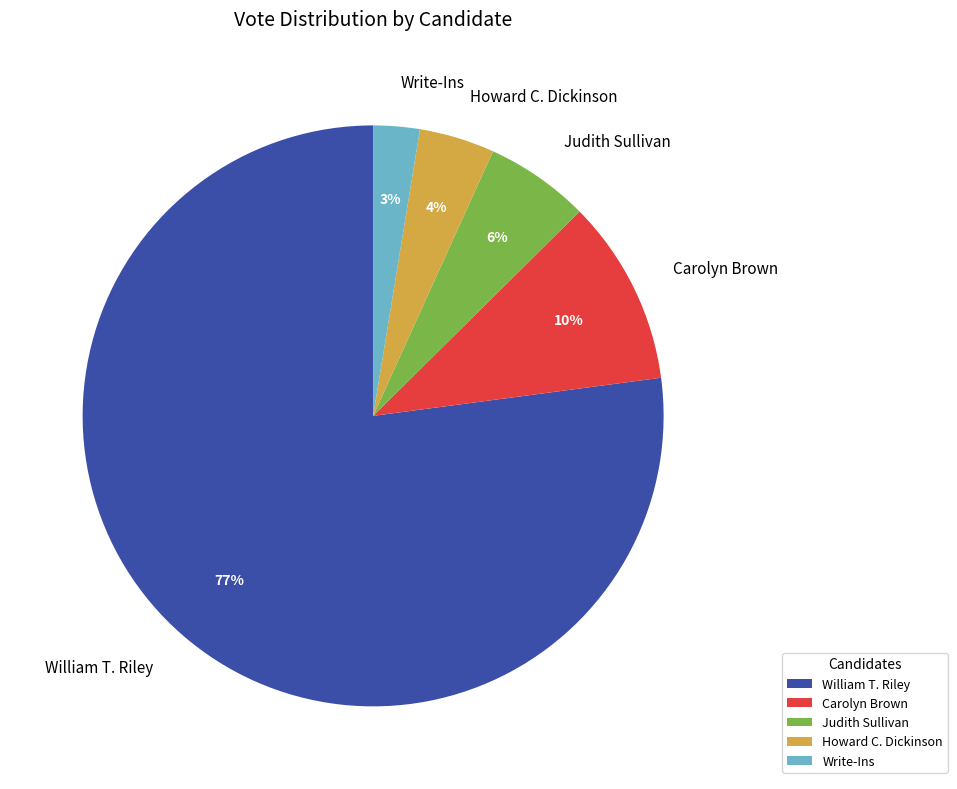

How many slices are in this pie chart?

5